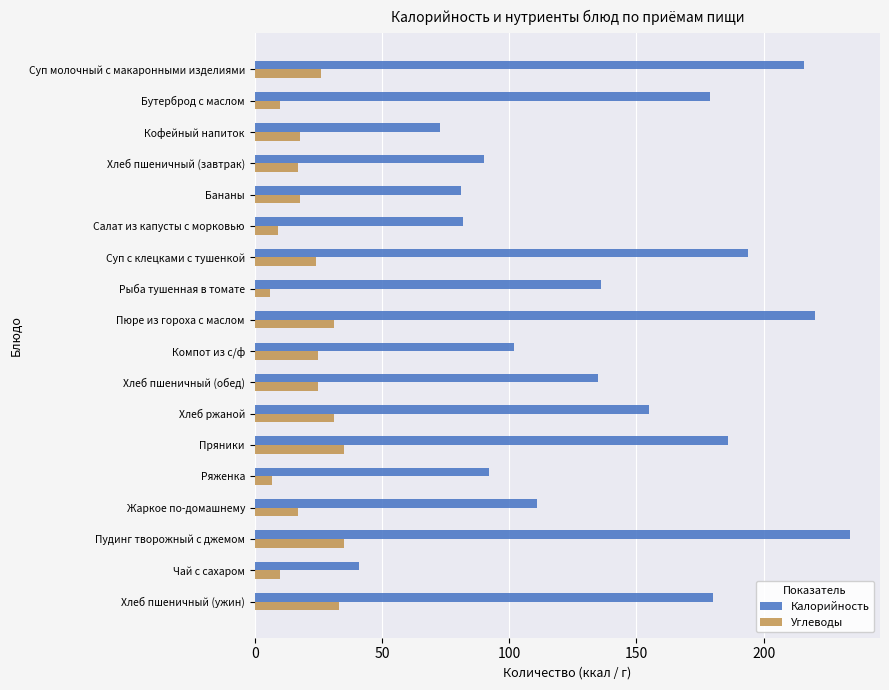

What is the maximum value shown in the chart?

234